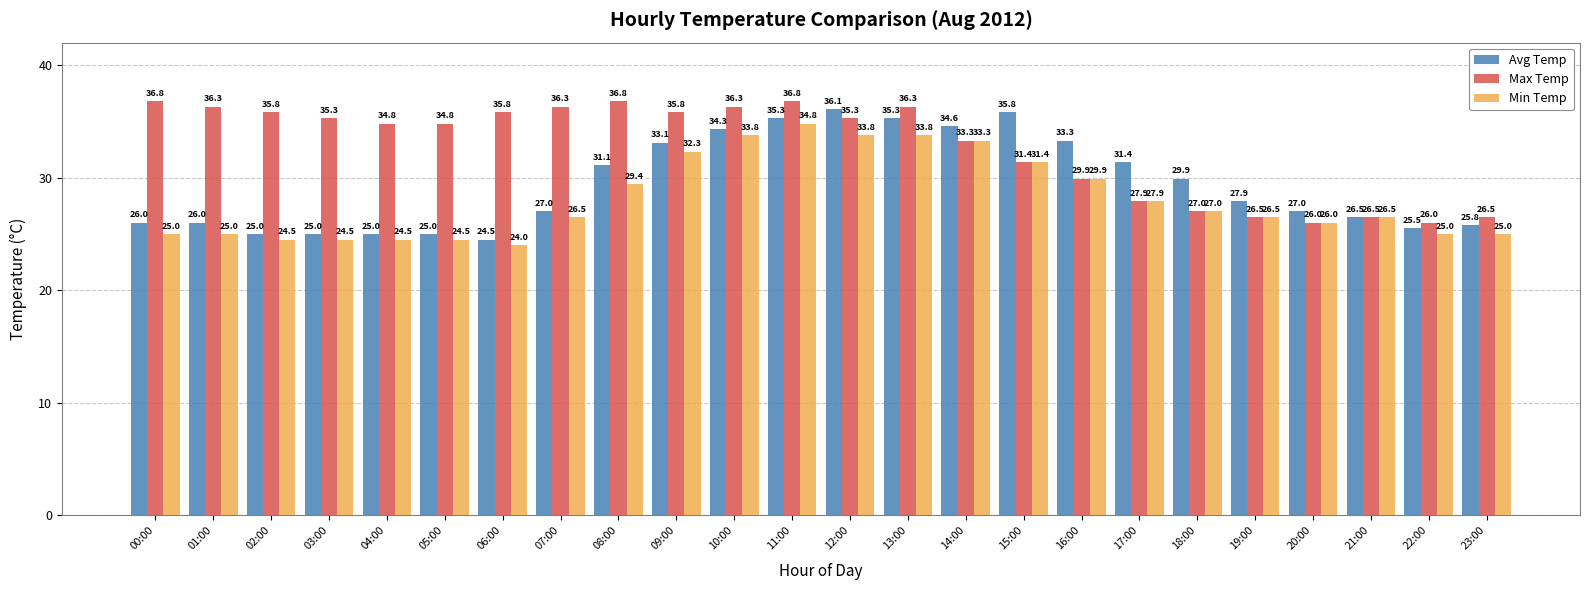

Rank the series by their maximum value, from highest to lowest.

Max Temp, Avg Temp, Min Temp